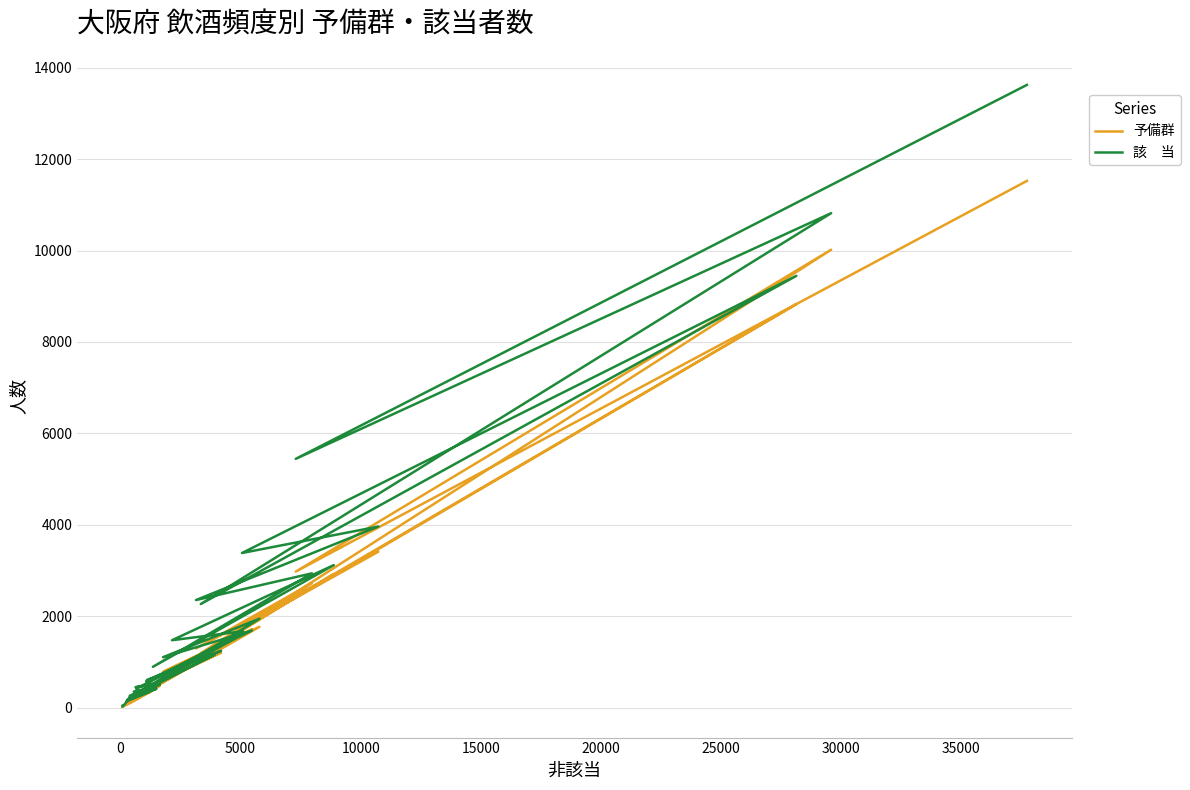

List the series in order of their peak value, highest first.

該　当, 予備群